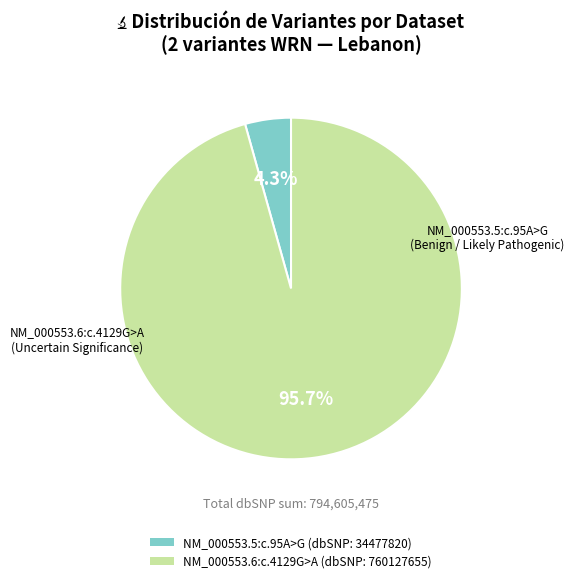

To the nearest percent, what is the average slice percentage?

50%